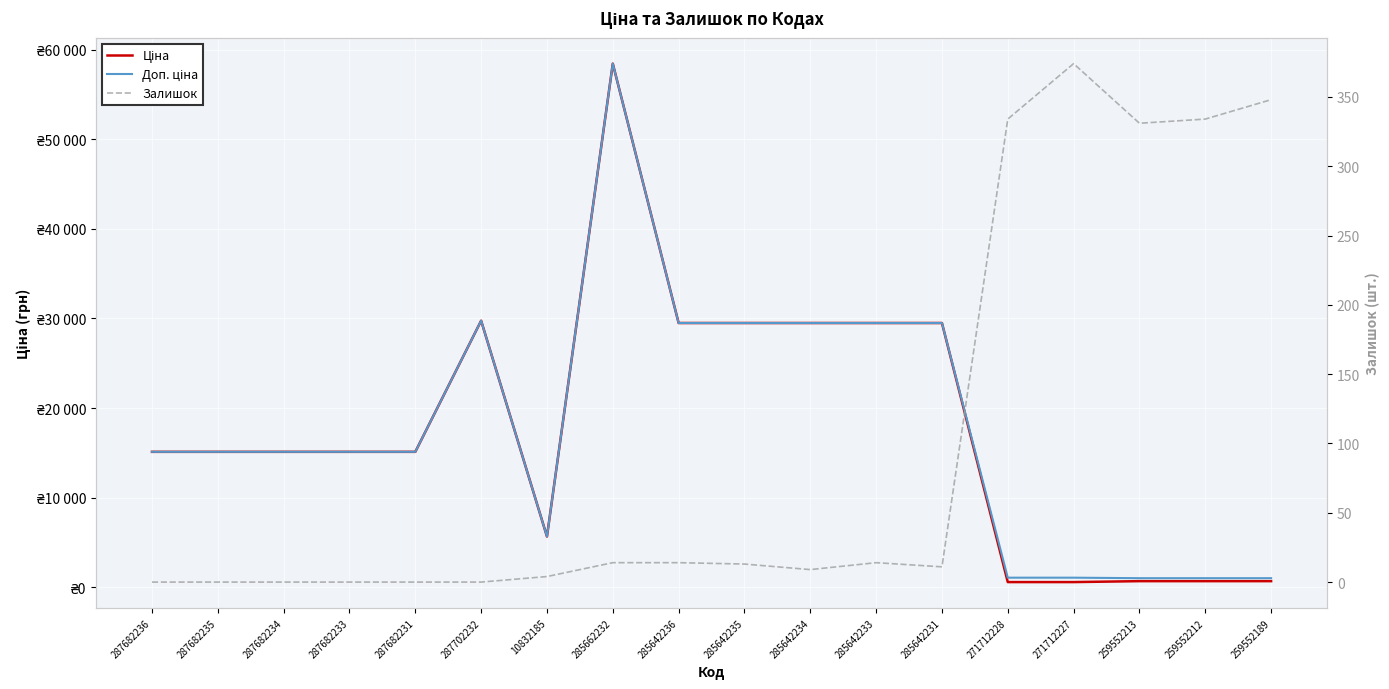

Reading right to left, list all the values displayed in this chart.

Ціна: 693.7	693.7	693.7	589.9	589.9	29491.5	29491.5	29491.5	29491.5	29491.5	58426.5	5673.8	29747.2	15120.0	15120.0	15120.0	15120.0	15120.0
Доп. ціна: 1024.6	1024.6	1024.6	1081.7	1081.7	29491.5	29491.5	29491.5	29491.5	29491.5	58426.5	5673.8	29747.2	15120.0	15120.0	15120.0	15120.0	15120.0
Залишок: 348.0	334.0	331.0	374.0	334.0	11.0	14.0	9.0	13.0	14.0	14.0	4.0	0.0	0.0	0.0	0.0	0.0	0.0